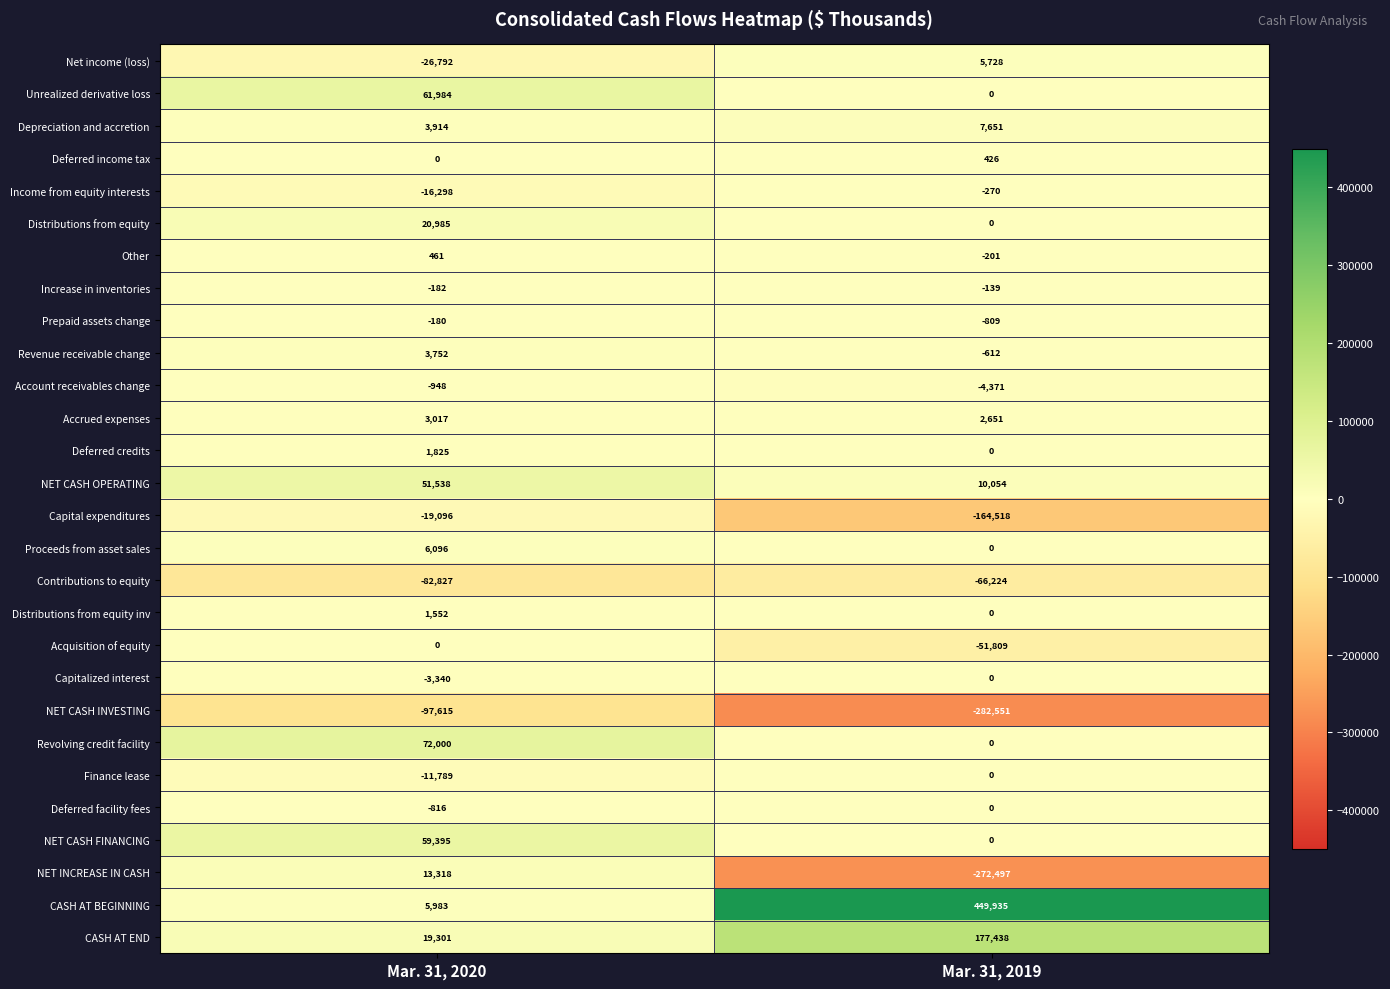

List the labels in order of CASH AT BEGINNING value, smallest first.

Mar. 31, 2020, Mar. 31, 2019